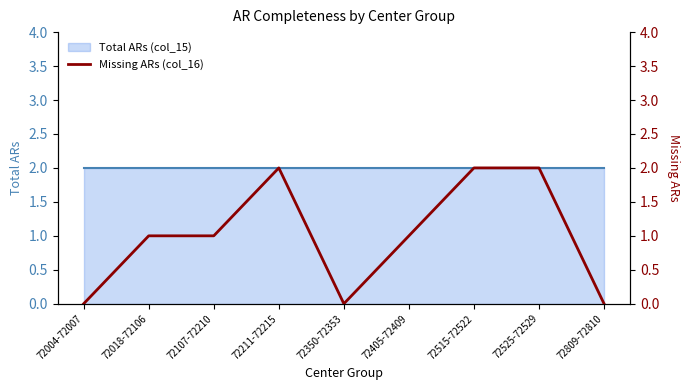

Between 72405-72409 and 72018-72106, which is larger?

72405-72409